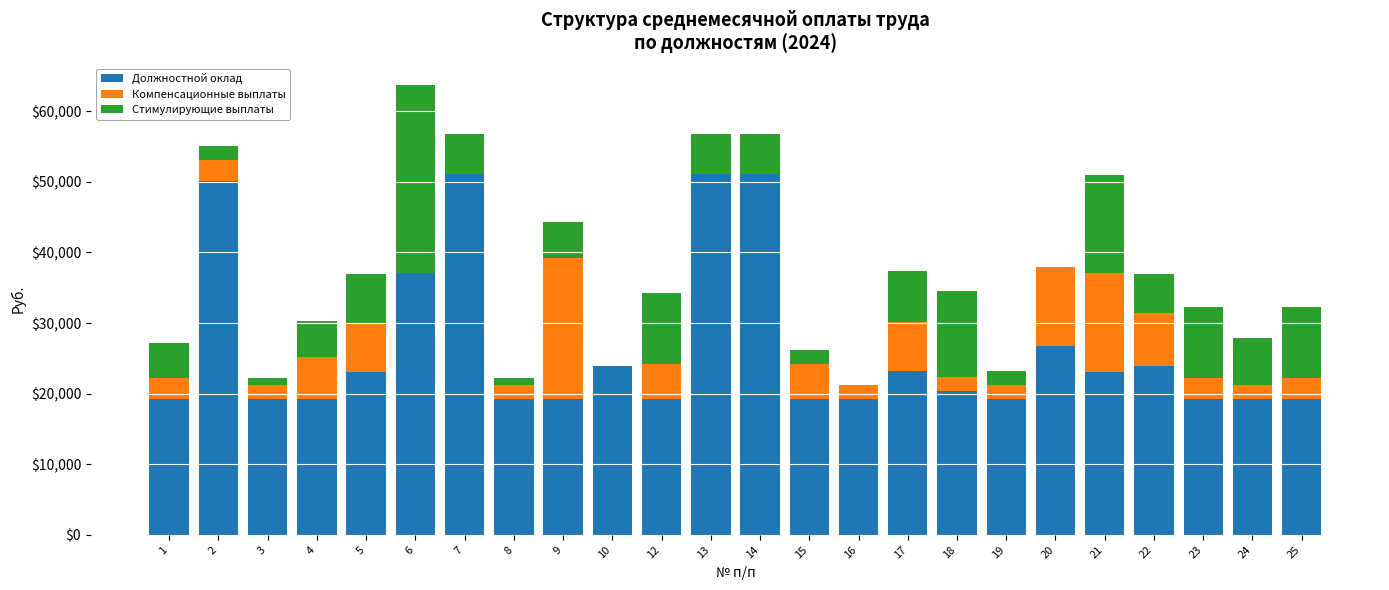

At which category is the sum across all series the highest?

6